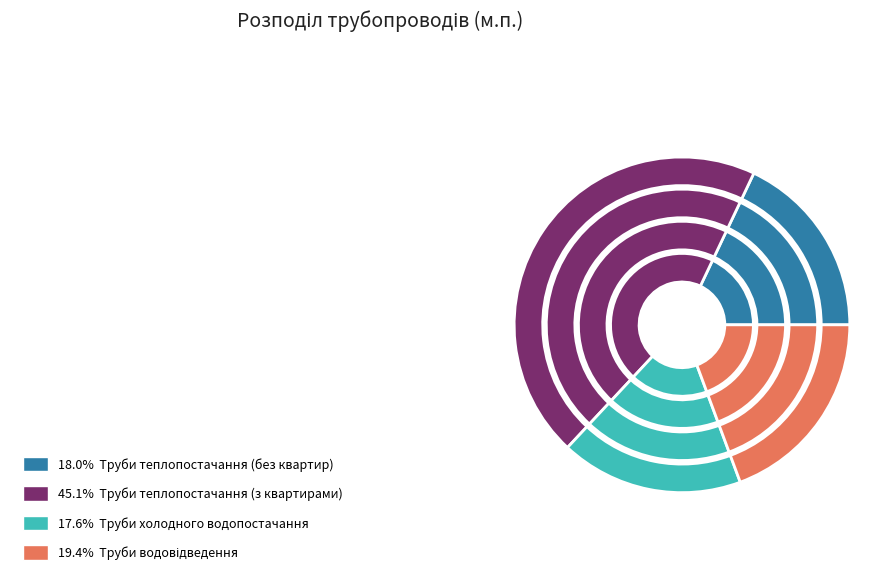

What percentage is NOT represented by Труби холодного водопостачання?

82.4%